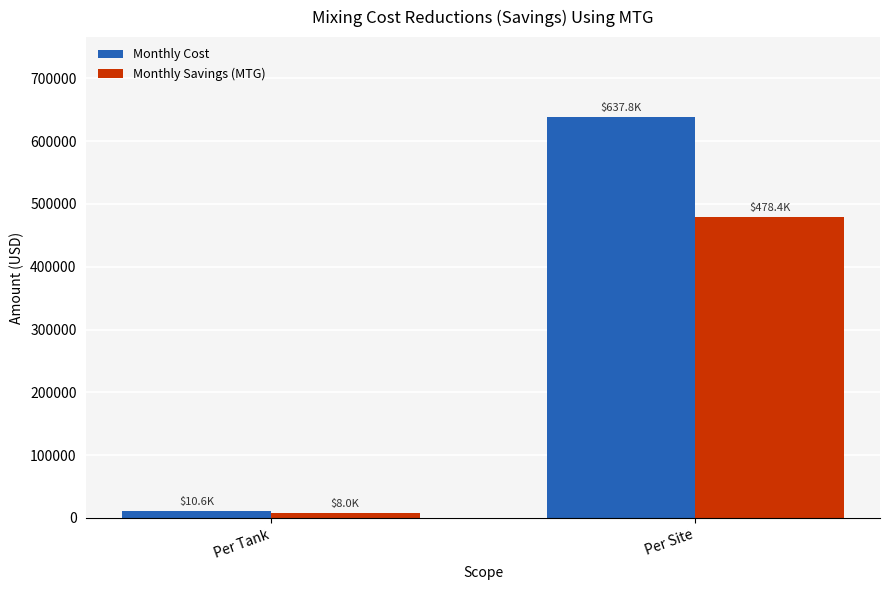

How many values in the Monthly Savings (MTG) series exceed 478381?

1